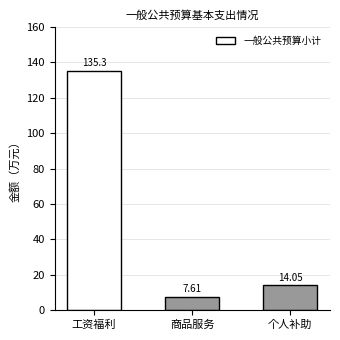

What is the sum of the values at 商品服务 and 个人补助?

21.7